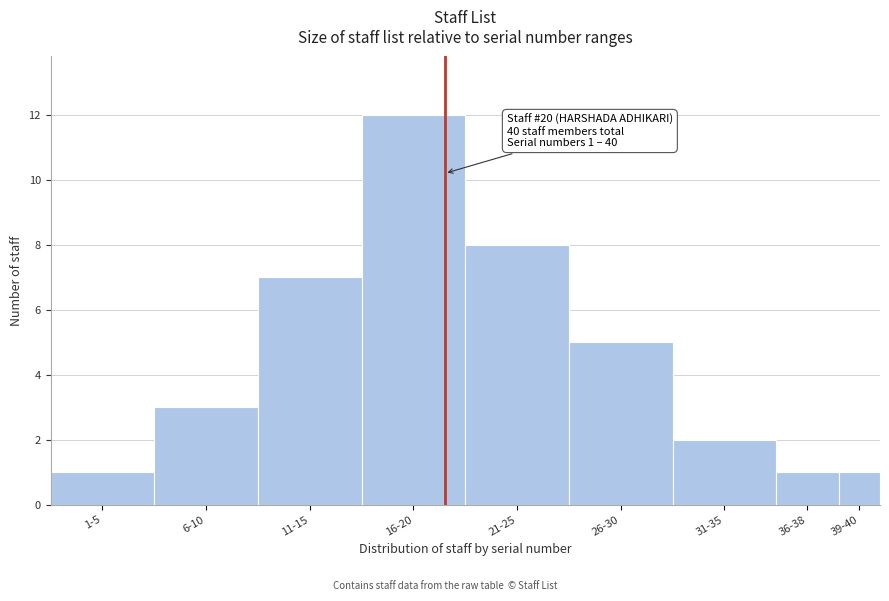

Reading left to right, list all the values displayed in this chart.

1	3	7	12	8	5	2	1	1